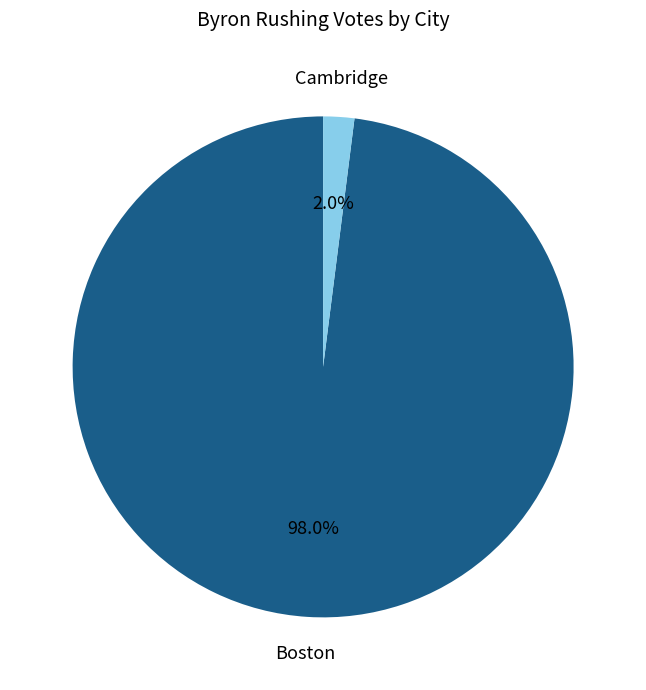

Which slice represents more than half of the pie?

Boston